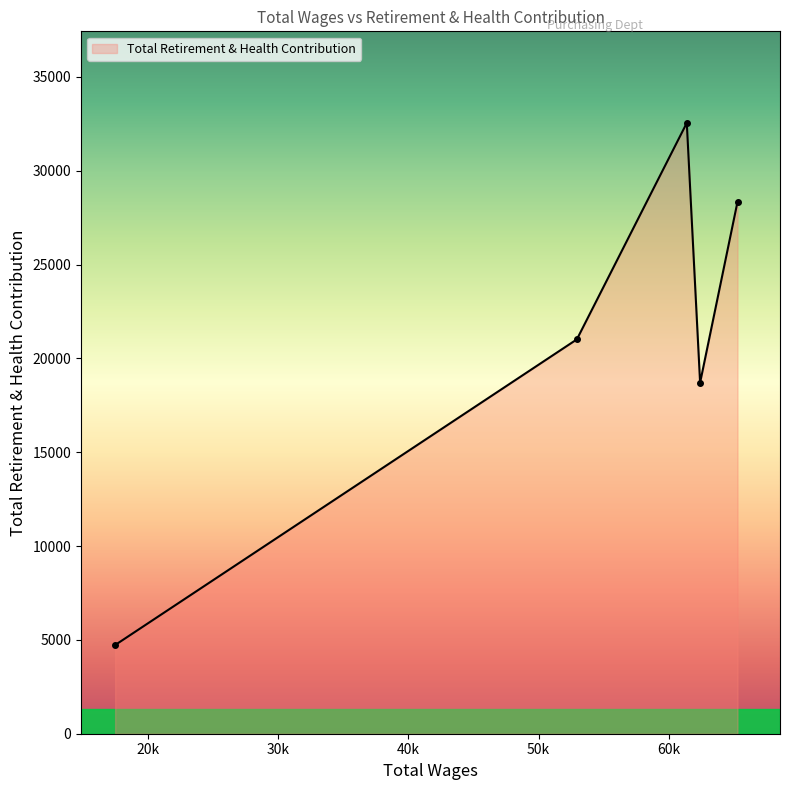

How many interior local valleys (lower than both neighbors) does the data have?

1